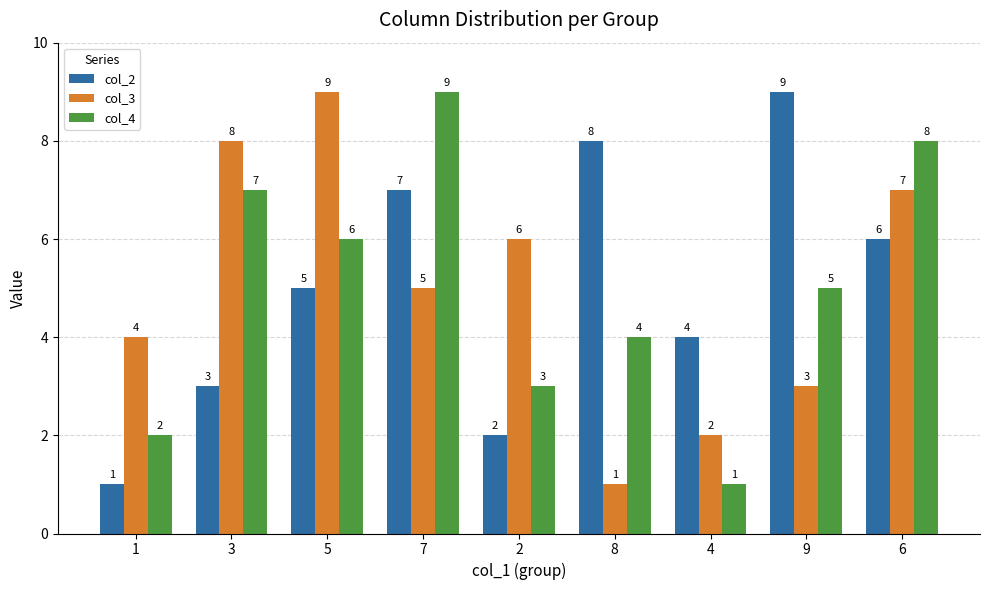

Is the value of col_2 at 8 greater than the value of col_3 at 5?

No